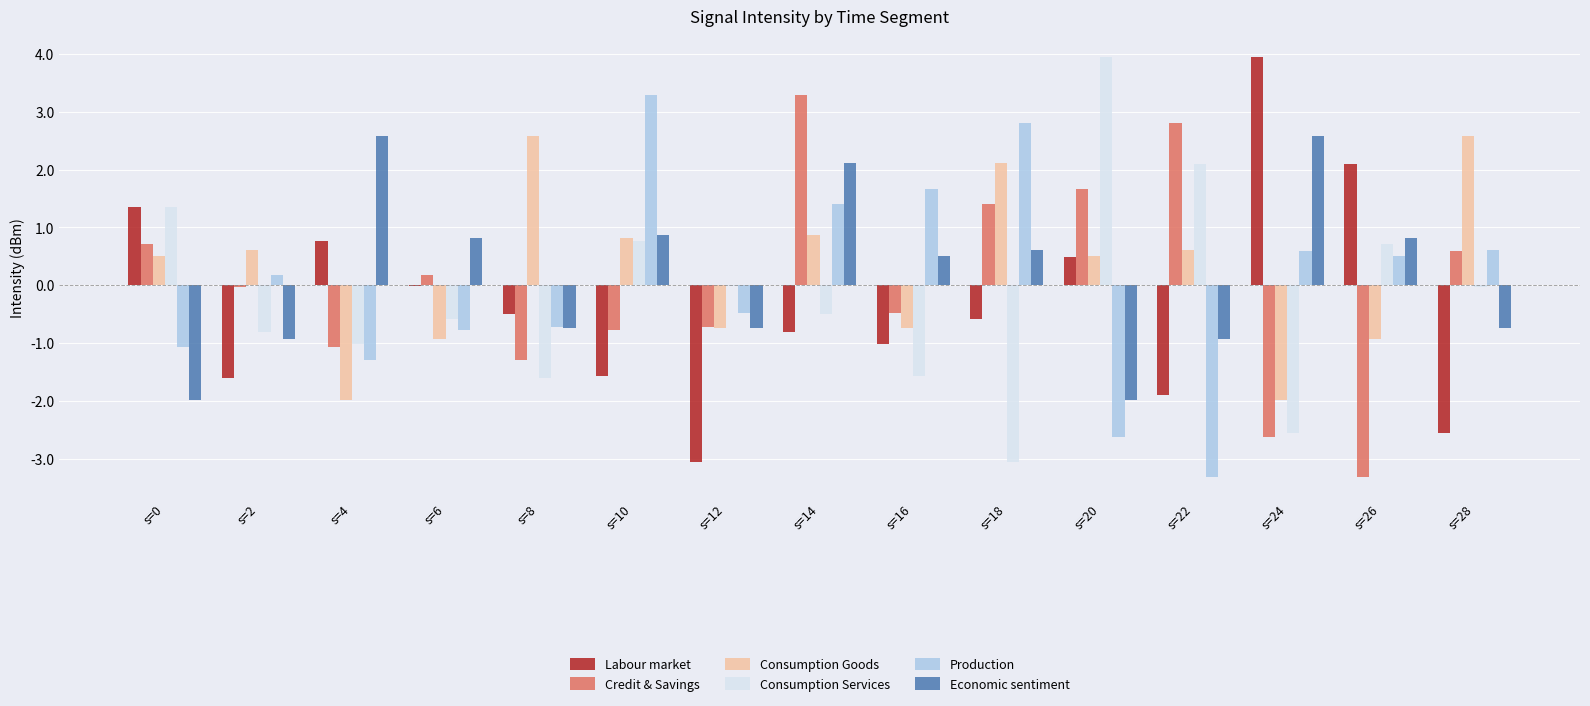

What is the sum of the Consumption Goods values at s=6 and s=2?

-0.3